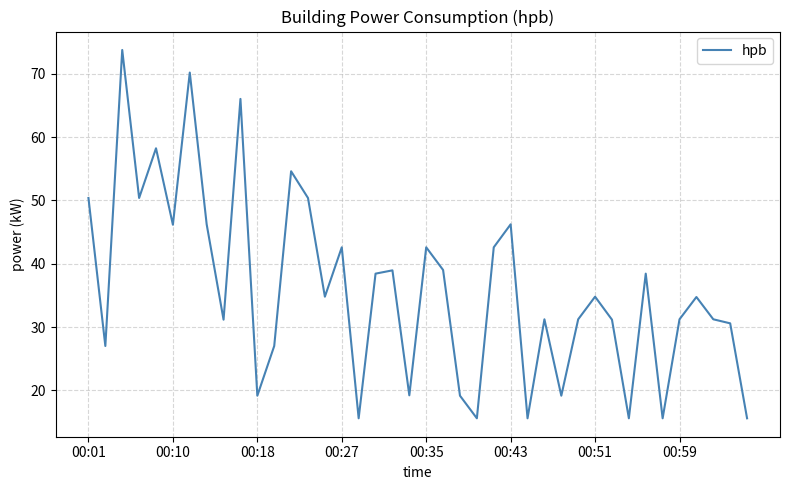

What is the maximum value shown in the chart?

73.8